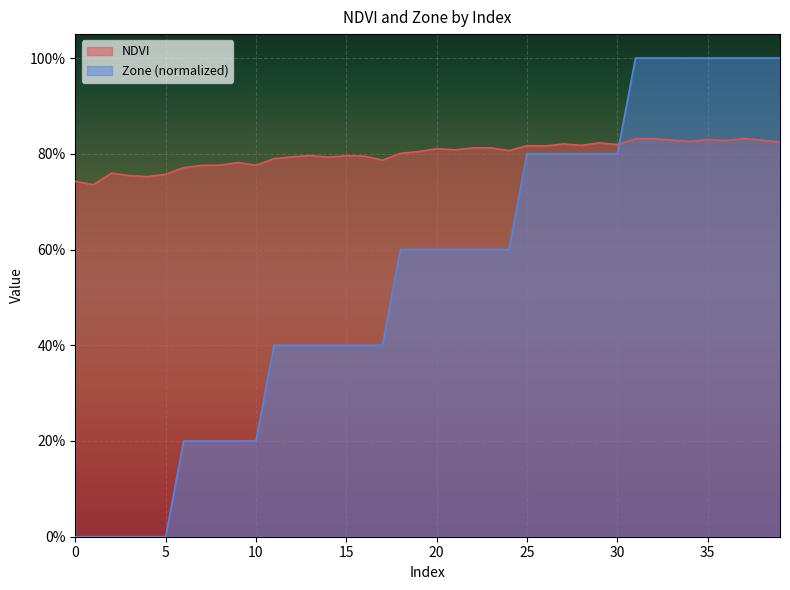

True or false: Zone has more than 0 points higher than both neighbors.

False